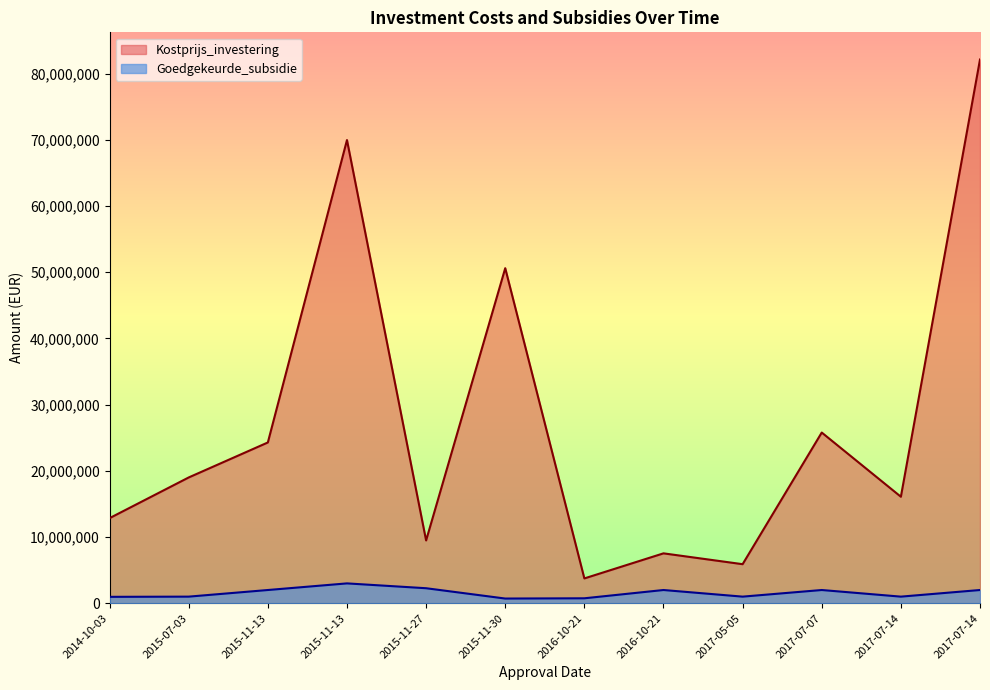

How many interior local valleys does the Kostprijs_investering series have?

4